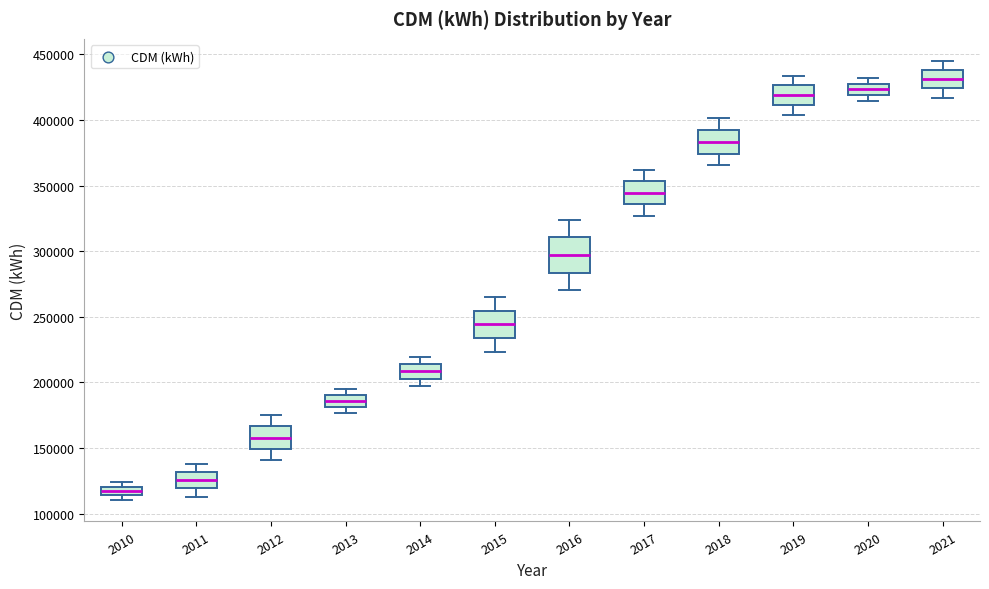

Where is the lower edge of the box at x = 2012 on the y-axis? The values are not printed on the chart, so give them approximately, as read against the axis.

150000